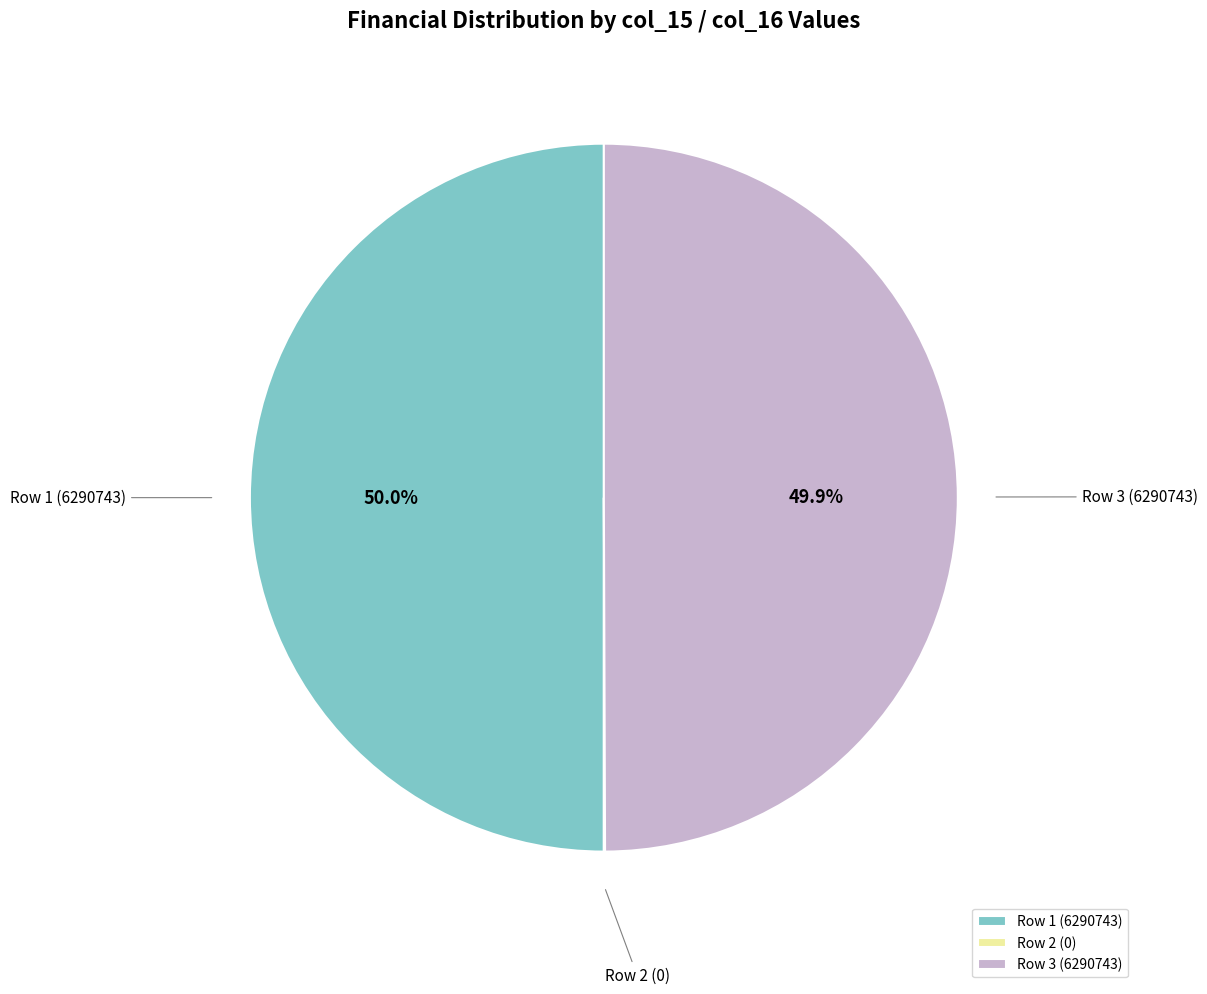

To the nearest percent, what is the average slice percentage?

33%